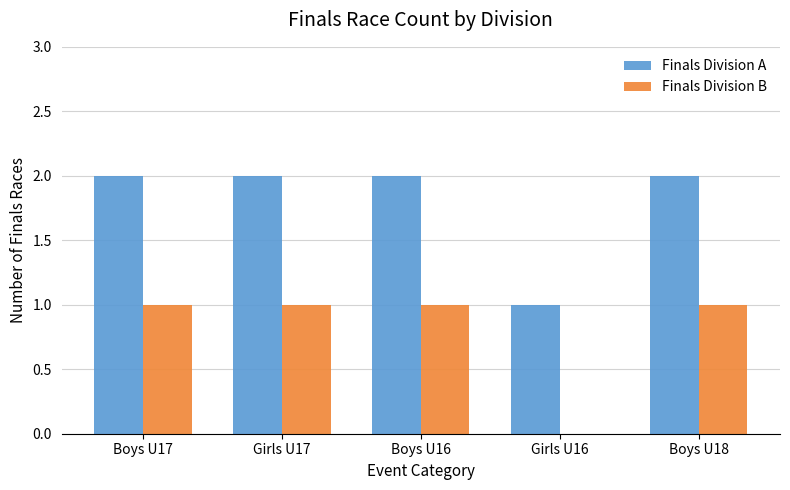

True or false: Finals Division A has a value of 3 at Girls U17.

False